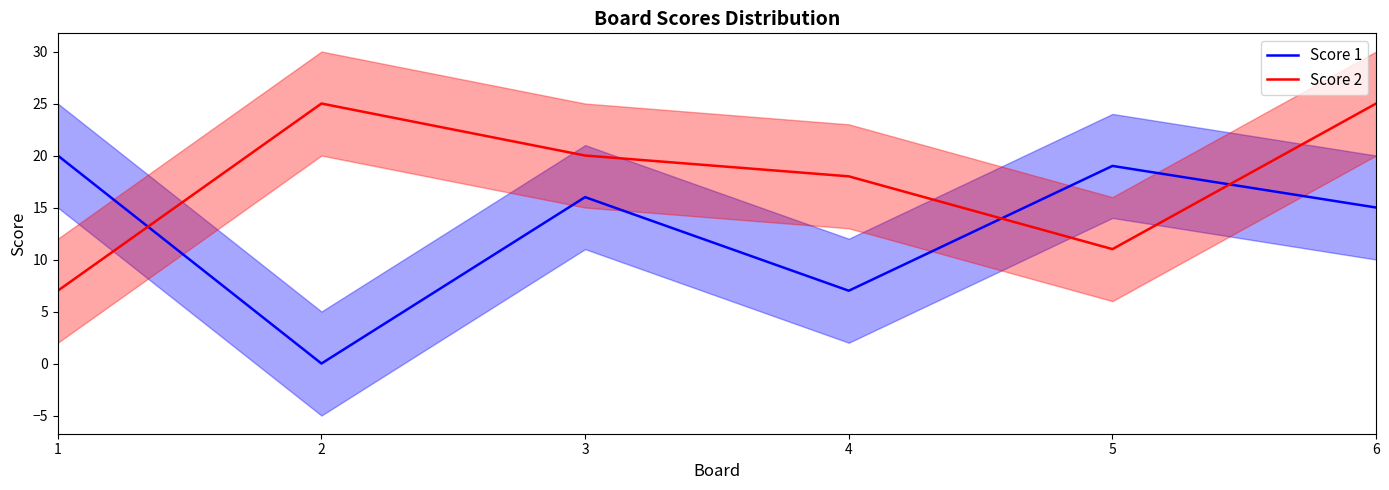

What is the sum of all Score 1 values?

77